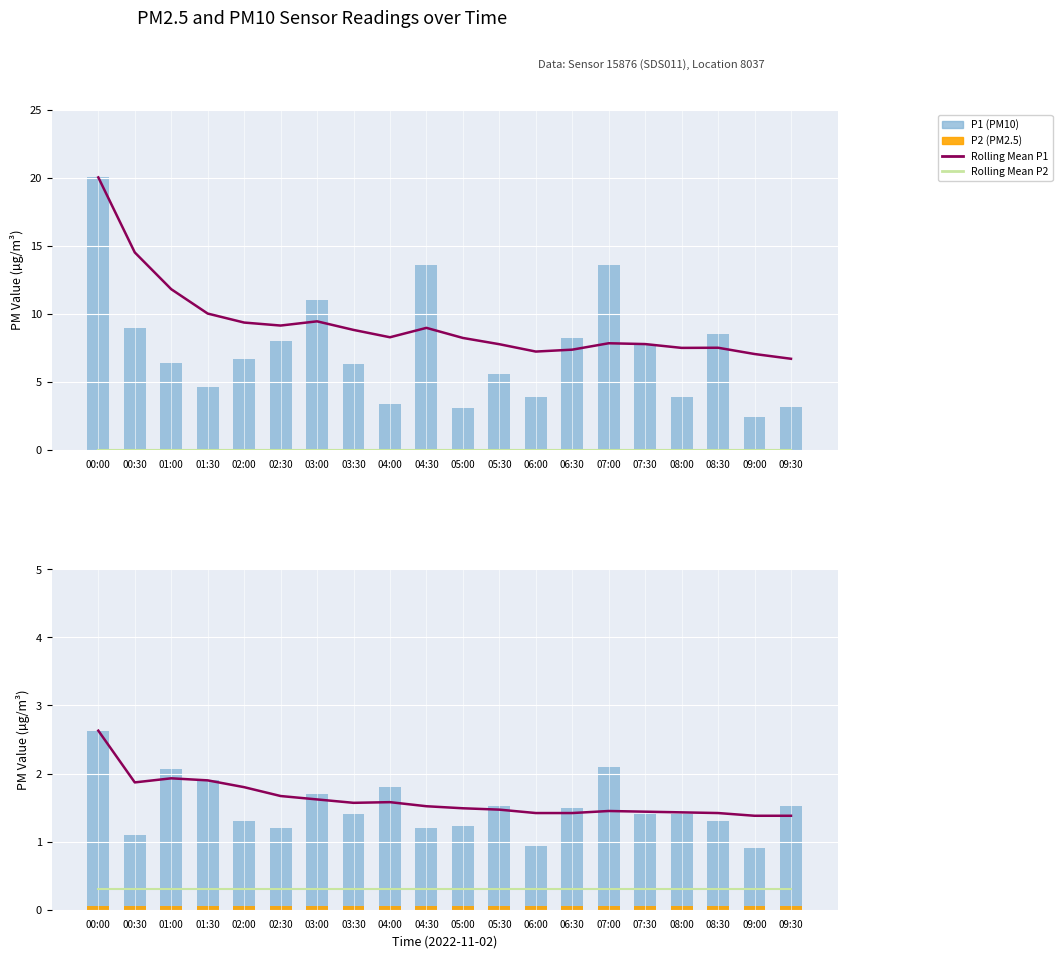

Are the bars horizontal?

No